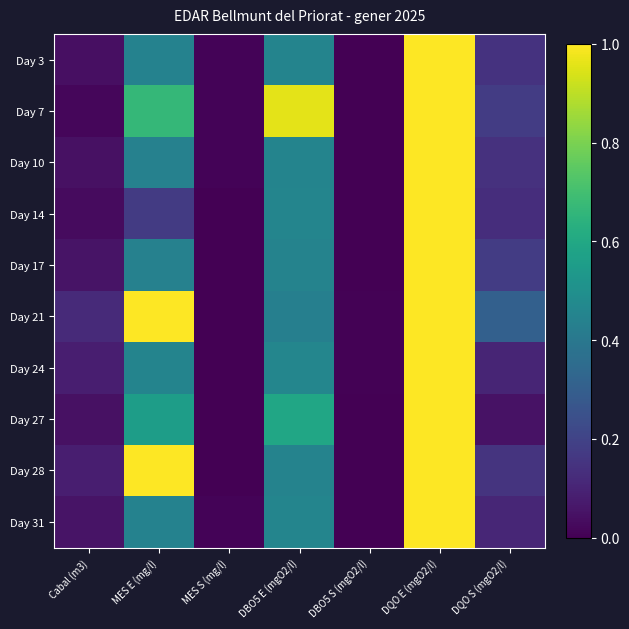

Which series has the largest total across all categories?

Day 21